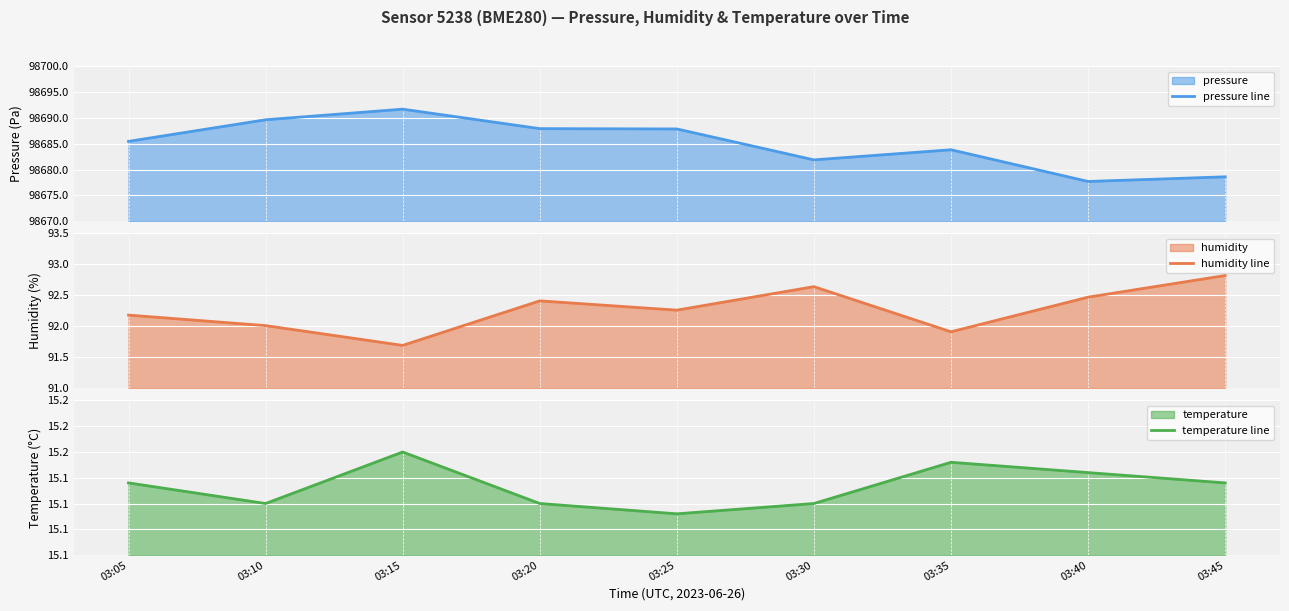

In humidity line, how many points are lower than both neighbors (excluding endpoints)?

3